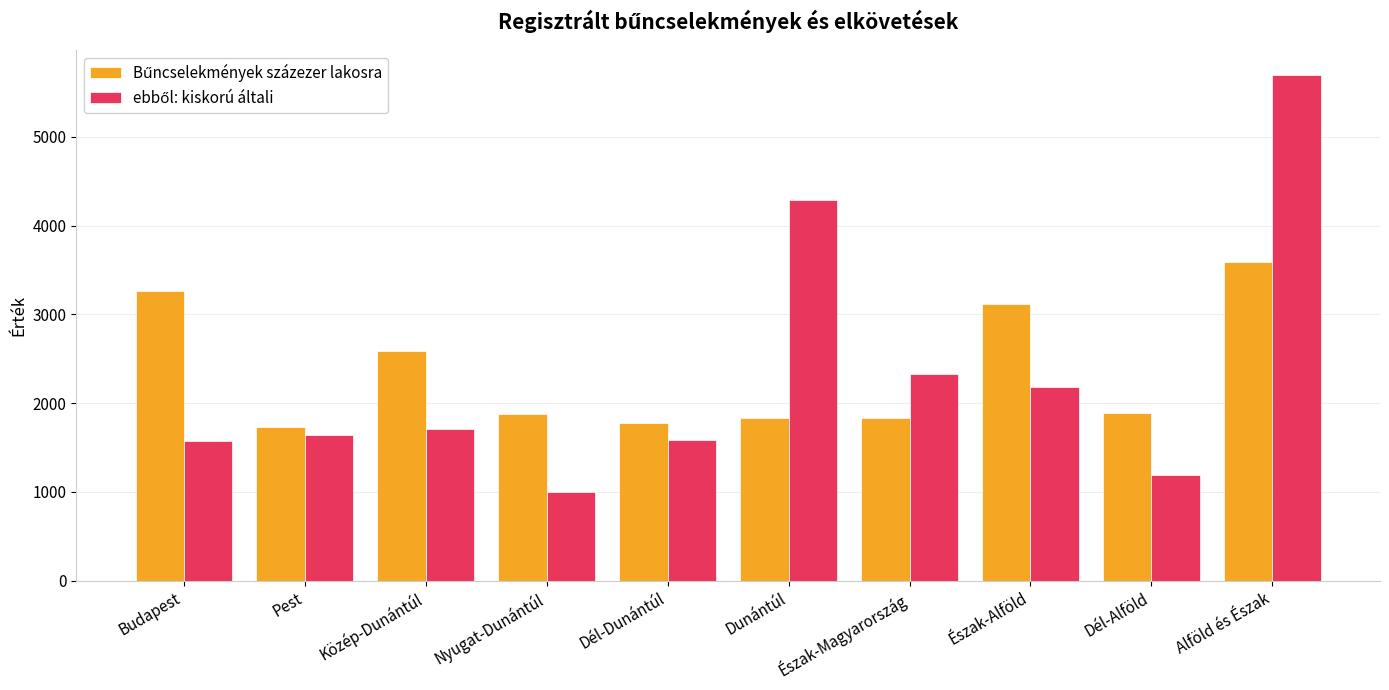

What is the difference between the highest and lowest values at Észak-Magyarország?

493.8